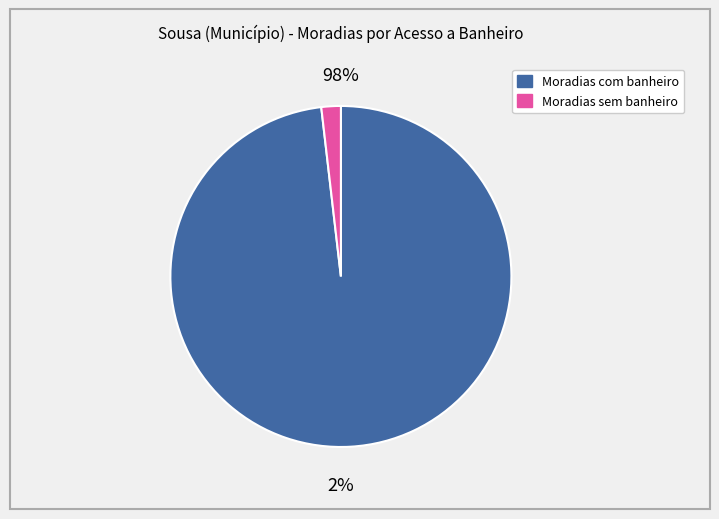

What is the majority slice?

Moradias com banheiro